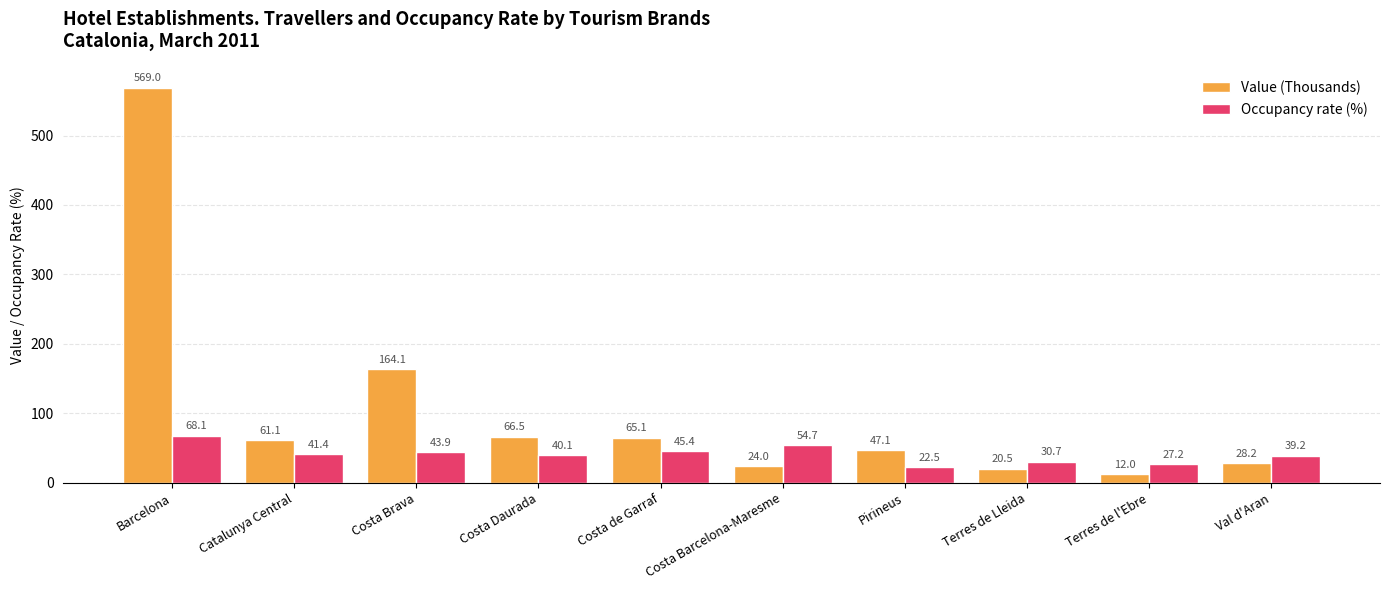

What is the value of the Value (Thousands) bar at the 8th from the left?

20.5